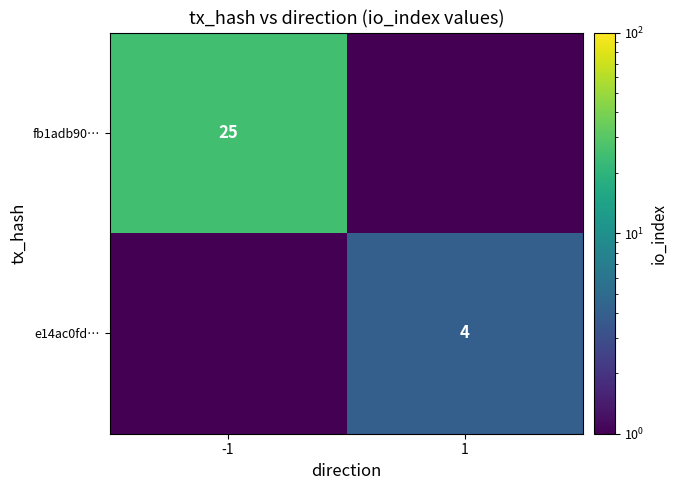

The e14ac0fd… series shows 4.0 at 1. True or false?

True